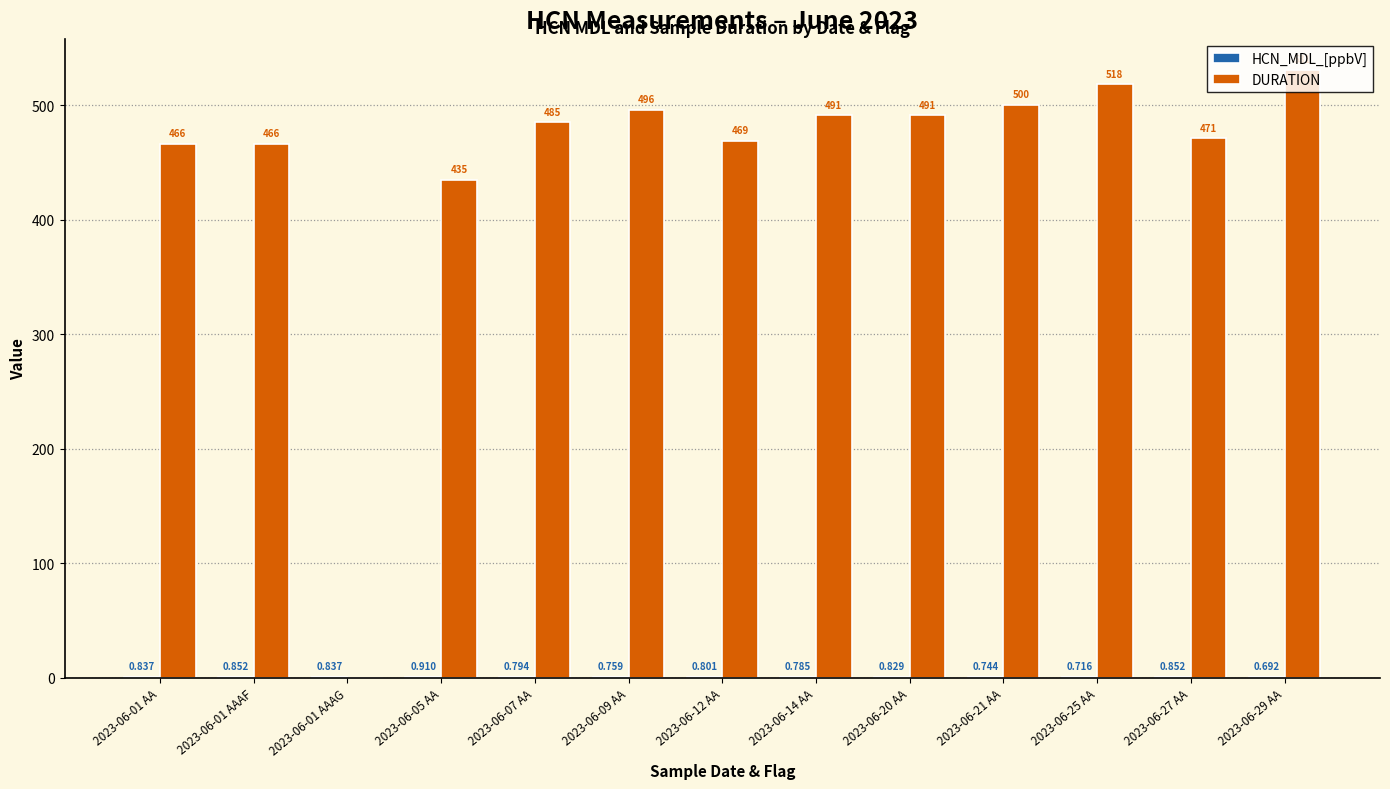

Which series has the largest total across all categories?

DURATION